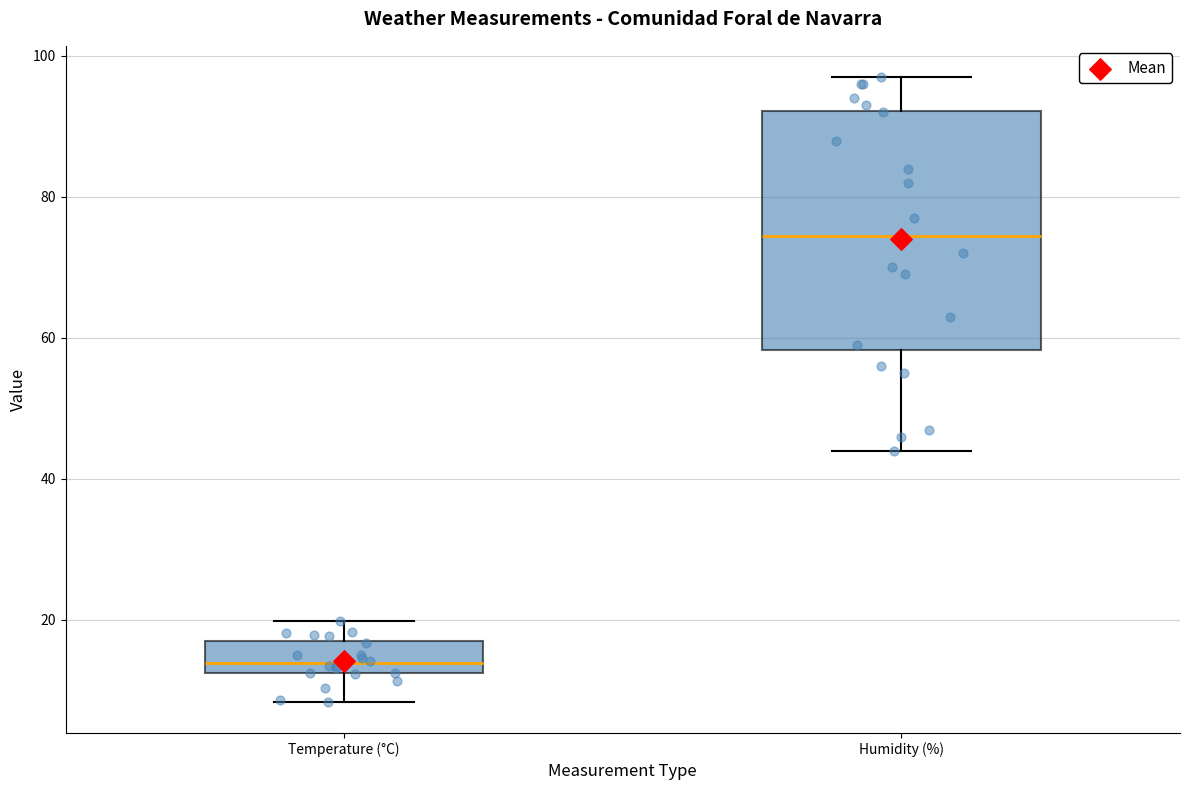

Reading left to right, transcribe this box plot: for each box, give where its median line is, the range the box spans, and where its two whiskers end, as read against the y-axis. The values are not printed on the chart, so give them approximately, as read against the axis.

Temperature (°C): median 14, box 12 to 18, whiskers 8 to 20
Humidity (%): median 74, box 58 to 92, whiskers 44 to 98